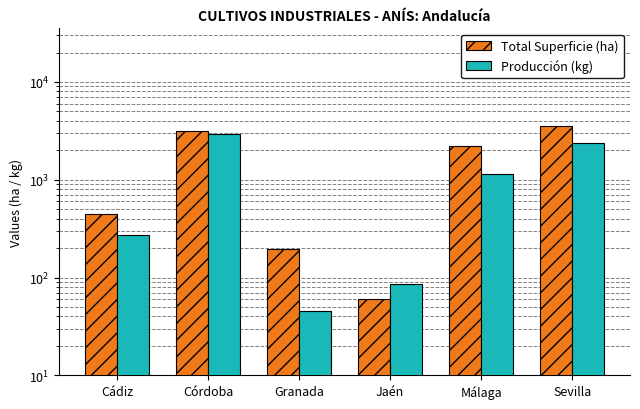

Reading right to left, extract all data points from this chart.

Total Superficie (ha): 3538	2215	61	194	3132	447
Producción (kg): 2393	1144	85	46	2916	273